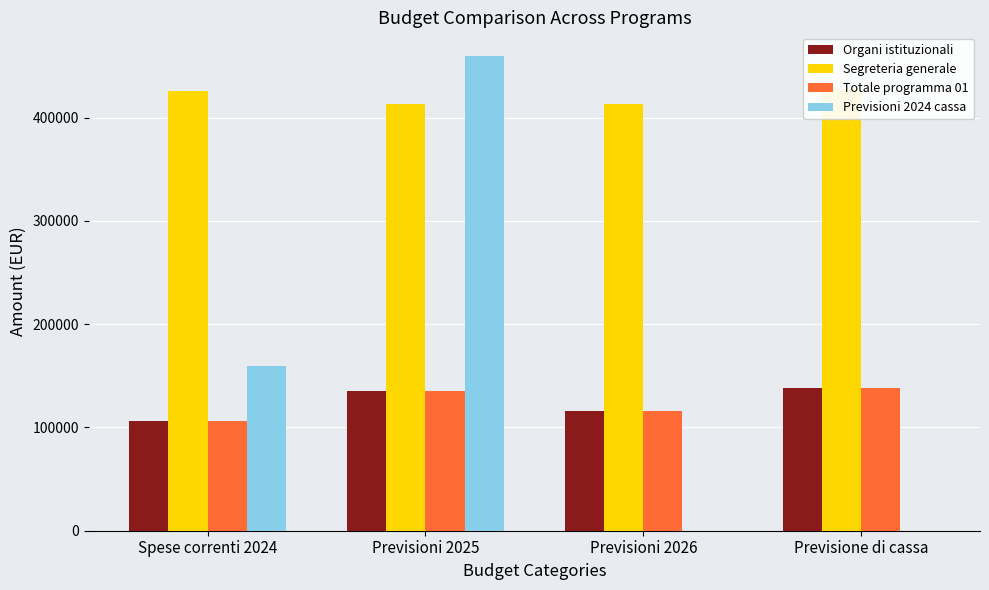

List the series in order of their peak value, highest first.

Previsioni 2024 cassa, Segreteria generale, Organi istituzionali, Totale programma 01